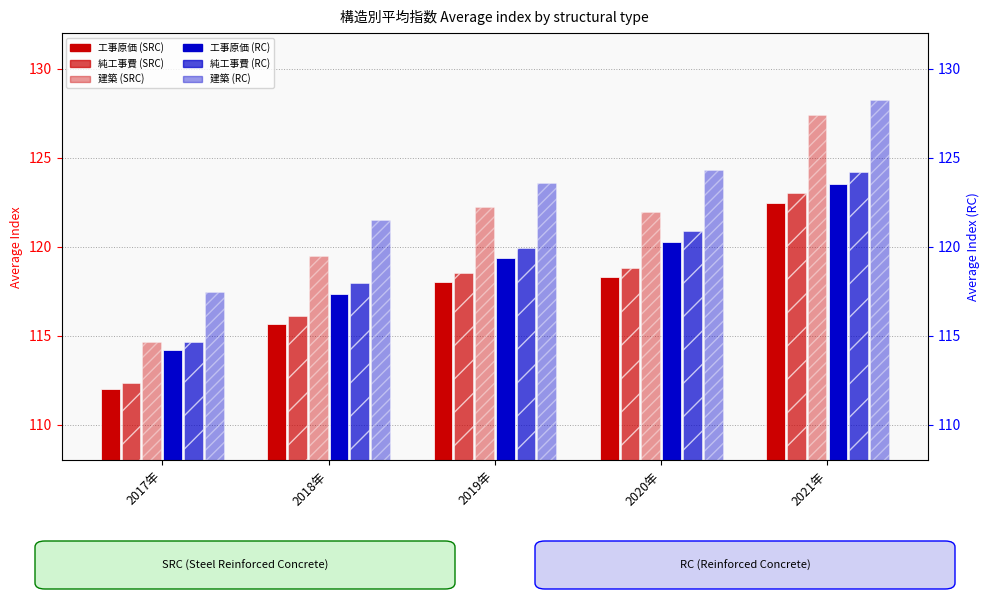

What position from the right is 2020年?

2